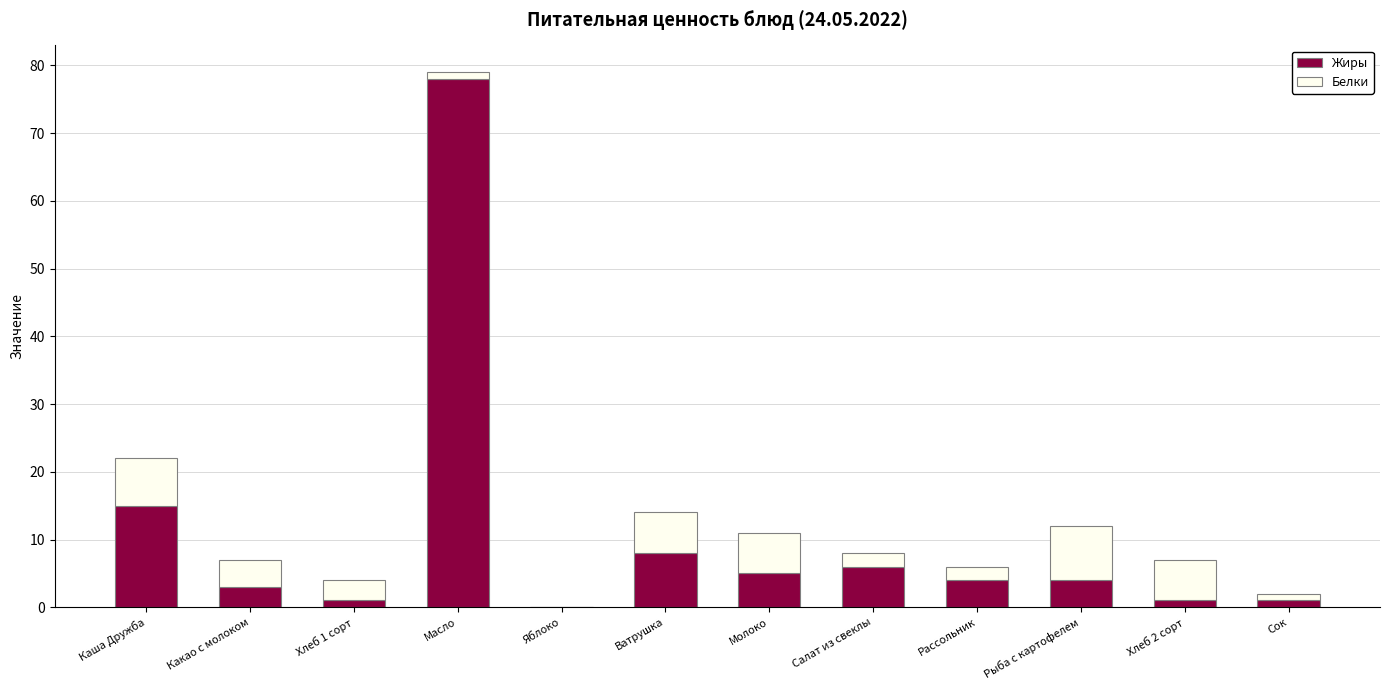

What is the maximum value for Жиры?

78